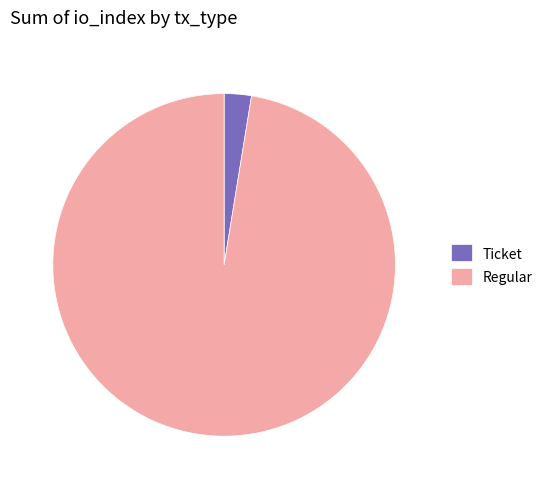

Which category has the biggest portion of the pie?

Regular